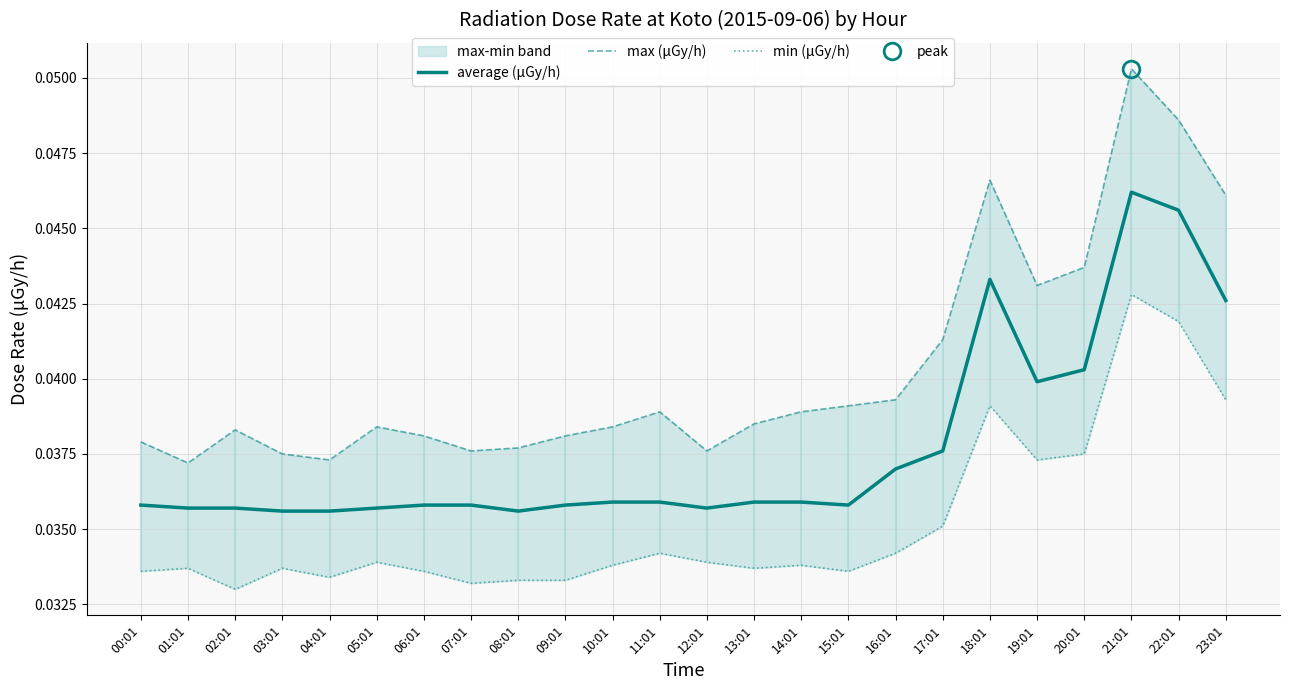

Does the chart display data point markers on the line(s)?

No